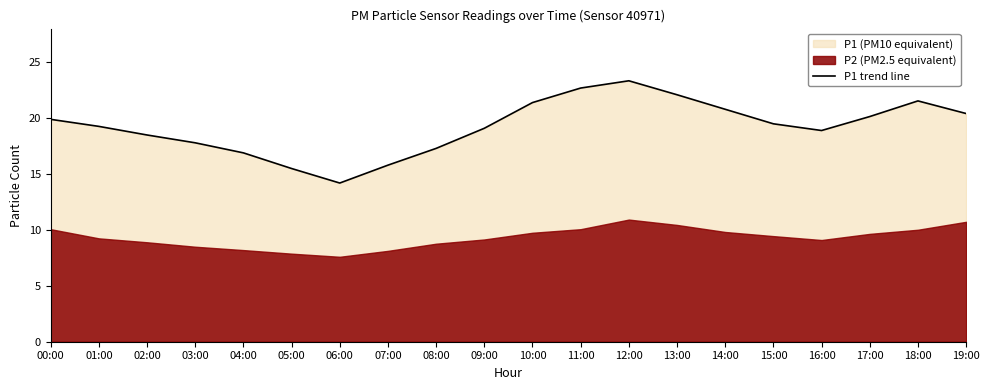

True or false: there are more than 0 points higher than both neighbors.

True